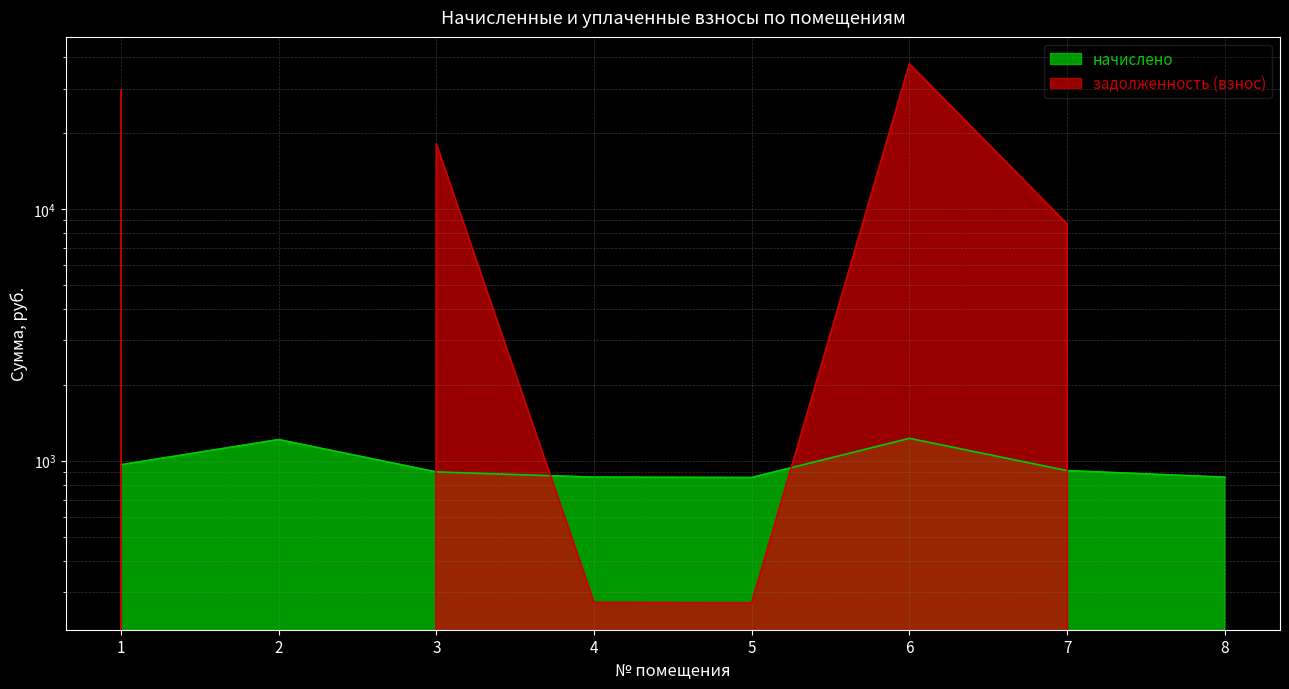

Reading left to right, what are all the values shown in this chart?

начислено: 1=963.5	2=1212.7	3=902.1	4=860.1	5=857.5	6=1226.5	7=913.1	8=860.1
задолженность (взнос): 1=29544.6	2=0.0	3=18120.5	4=273.7	5=272.9	6=37609.6	7=8706.1	8=0.0